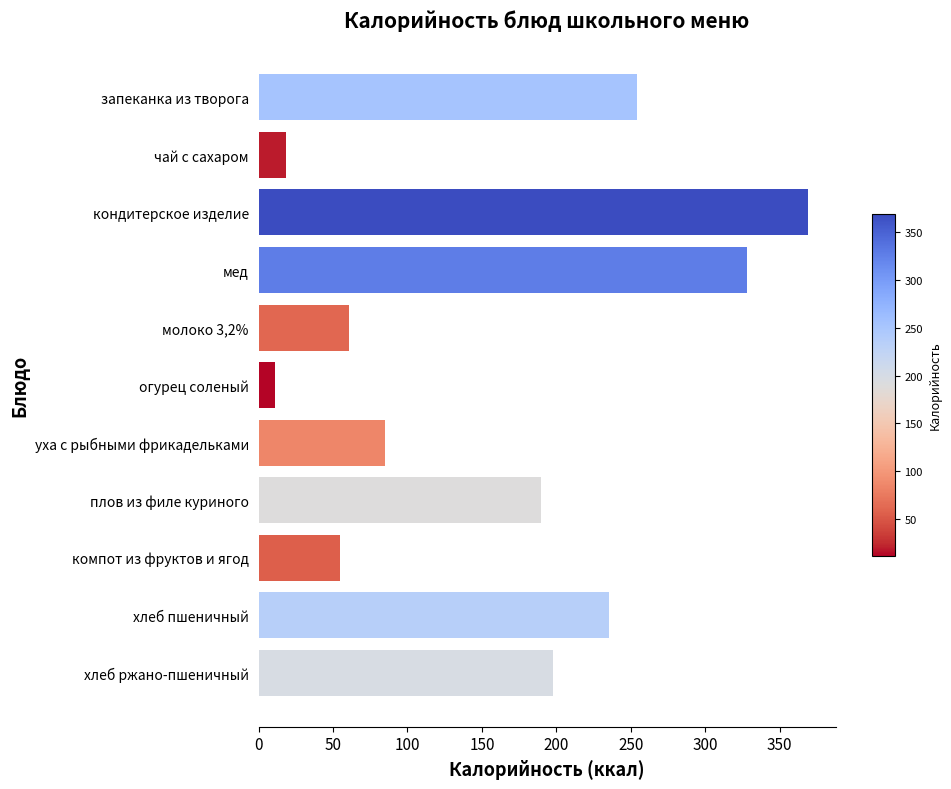

Rank the categories by value from lowest to highest.

огурец соленый, чай с сахаром, компот из фруктов и ягод, молоко 3,2%, уха с рыбными фрикадельками, плов из филе куриного, хлеб ржано-пшеничный, хлеб пшеничный, запеканка из творога, мед, кондитерское изделие